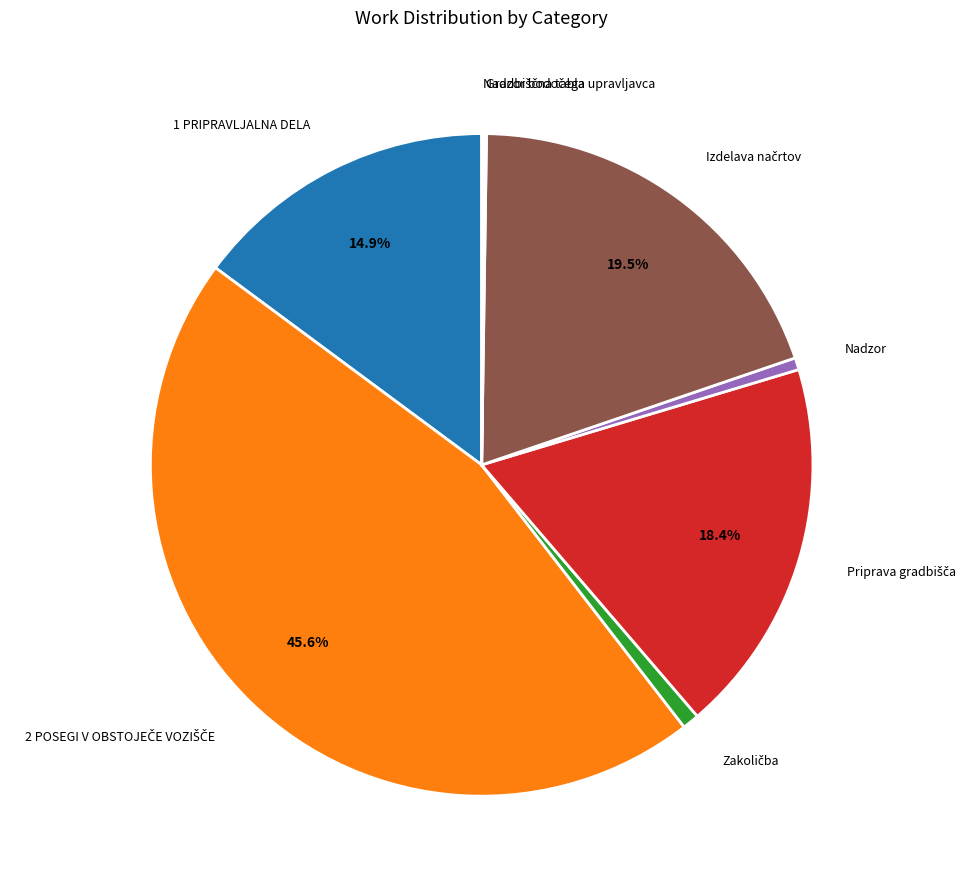

Is there any slice that represents more than half of the pie?

No